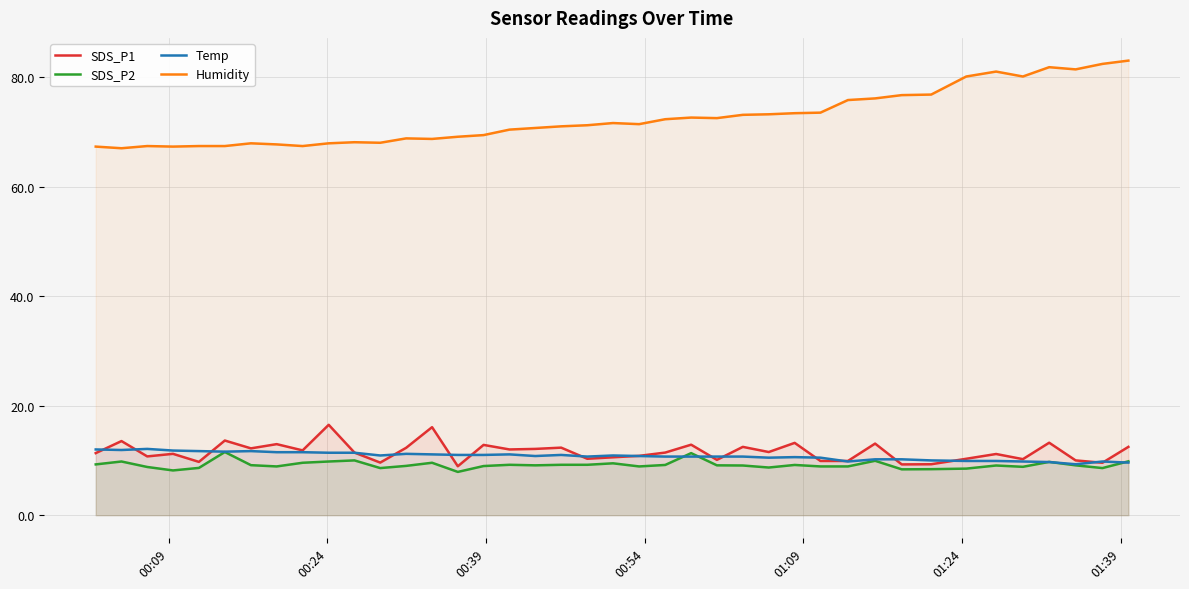

Which series has the largest total across all categories?

Humidity